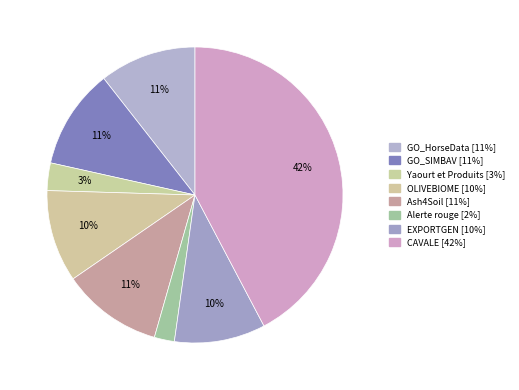

How many slices are in this pie chart?

8